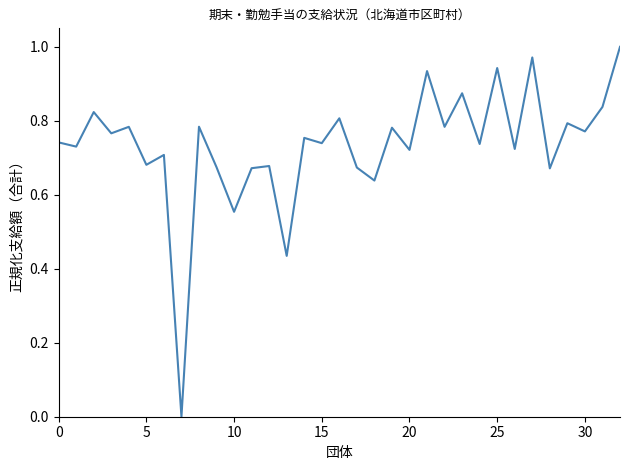

How many lines are shown in the chart?

1